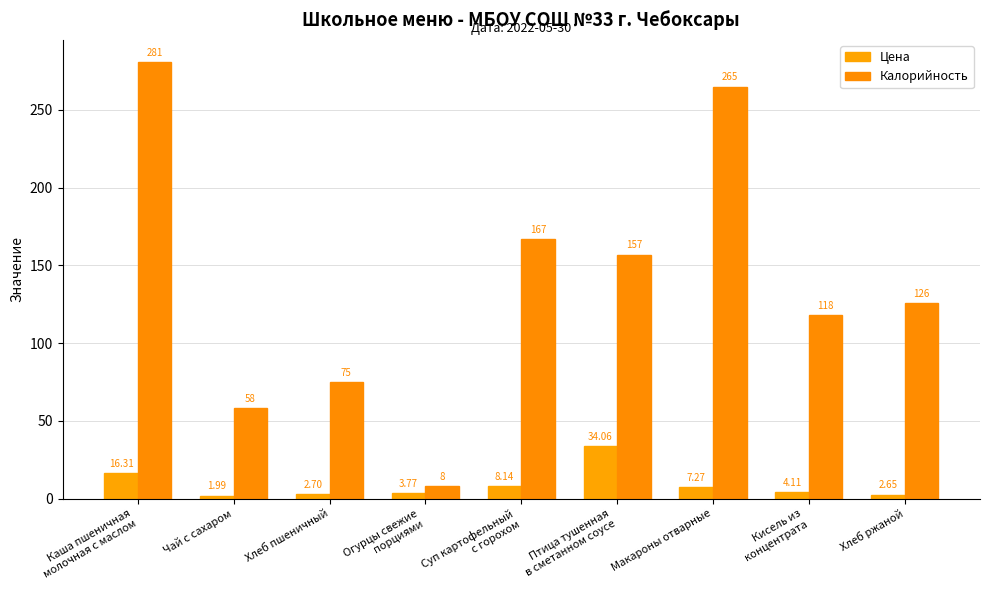

Which category has the highest value across all series?

Каша пшеничная
молочная с маслом